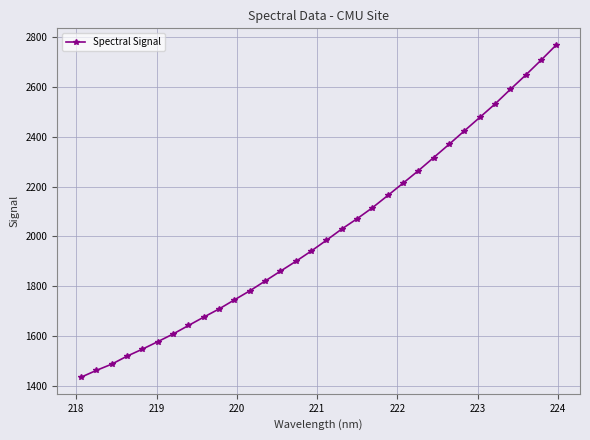

What is the value of the 32nd point from the left?

2766.7